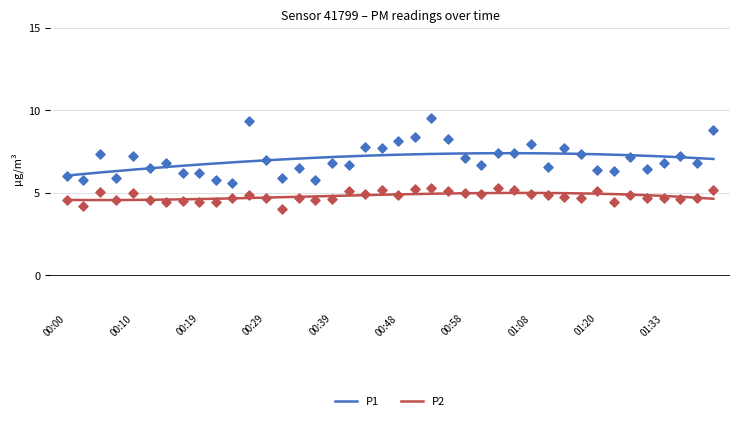

Which series reaches the minimum Y coordinate?

P2